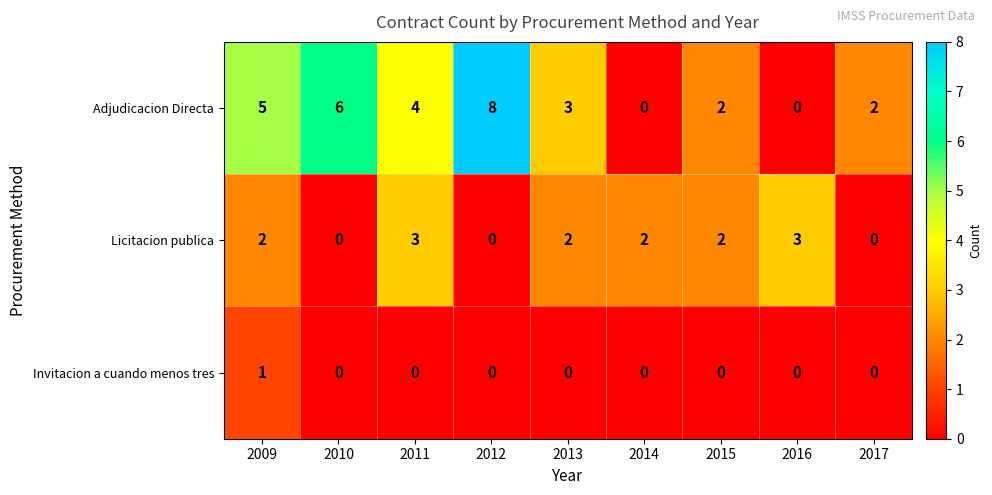

Reading left to right, extract all data points from this chart.

Adjudicacion Directa: 2009=5	2010=6	2011=4	2012=8	2013=3	2014=0	2015=2	2016=0	2017=2
Licitacion publica: 2009=2	2010=0	2011=3	2012=0	2013=2	2014=2	2015=2	2016=3	2017=0
Invitacion a cuando menos tres: 2009=1	2010=0	2011=0	2012=0	2013=0	2014=0	2015=0	2016=0	2017=0